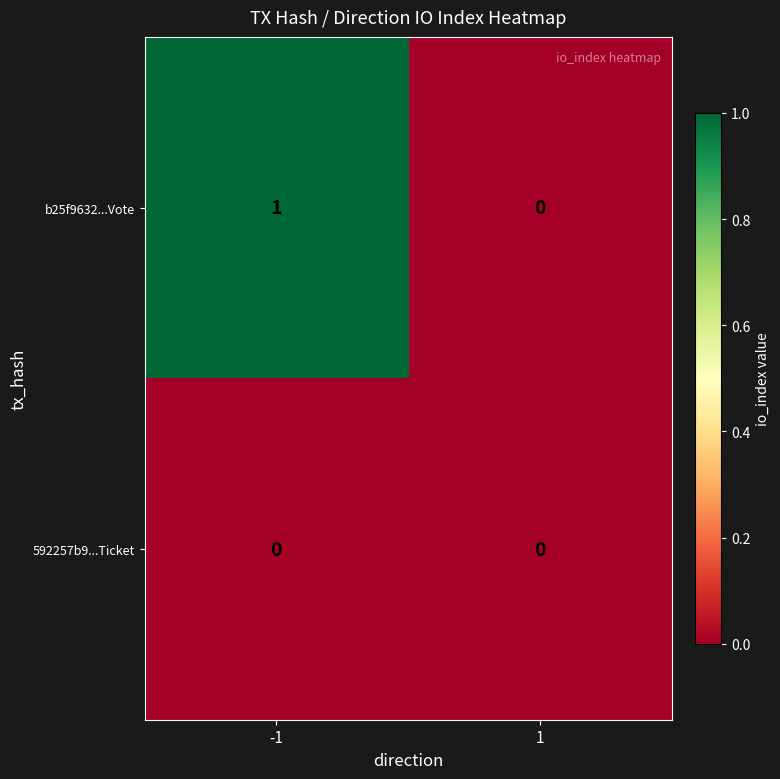

Reading right to left, list all the values displayed in this chart.

b25f9632...Vote: 1=0	-1=1
592257b9...Ticket: 1=0	-1=0